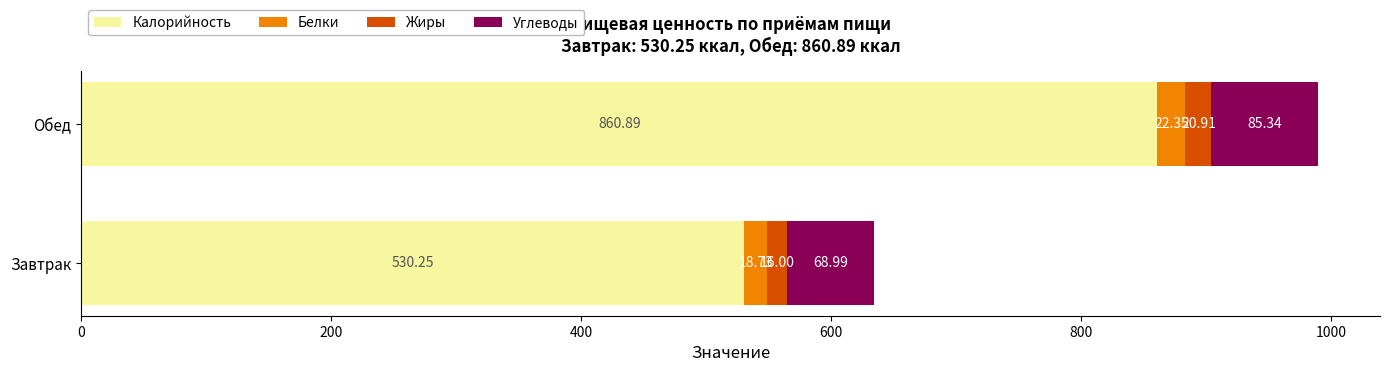

At which category is the sum across all series the highest?

Обед